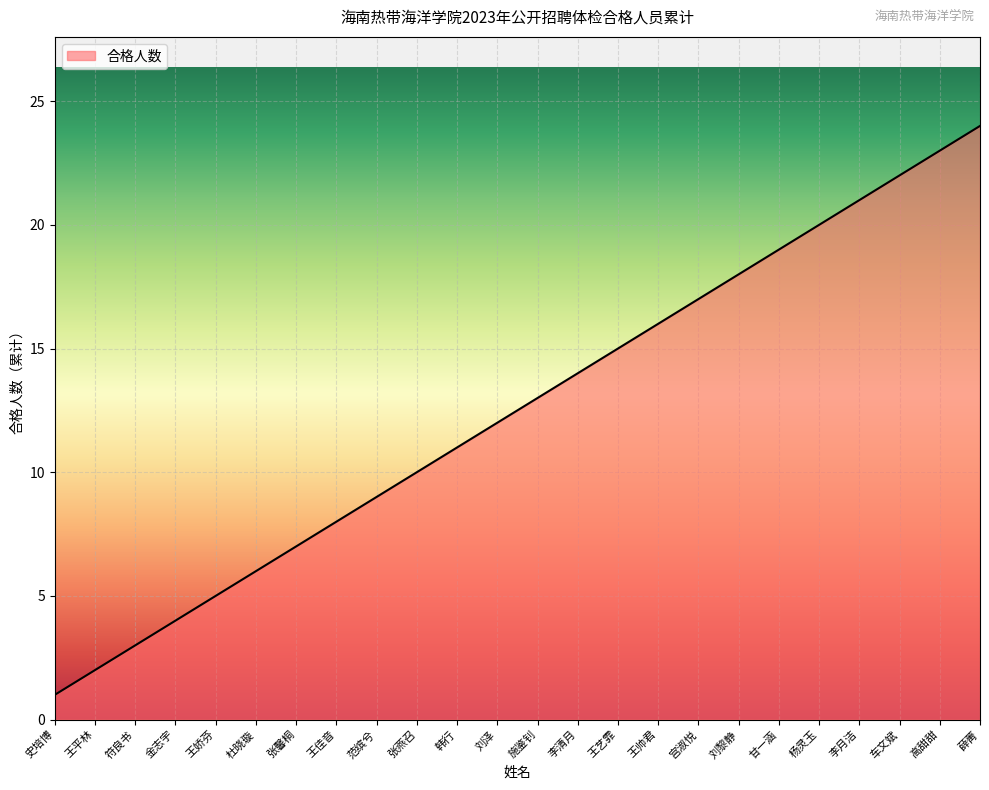

Reading left to right, list all the values displayed in this chart.

1	2	3	4	5	6	7	8	9	10	11	12	13	14	15	16	17	18	19	20	21	22	23	24